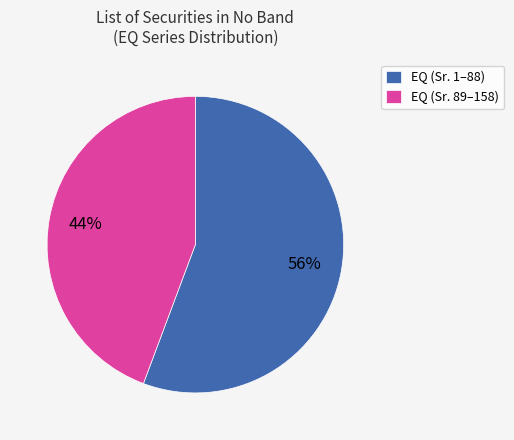

To the nearest percent, what percentage of the pie is EQ (Sr. 89–158)?

44%